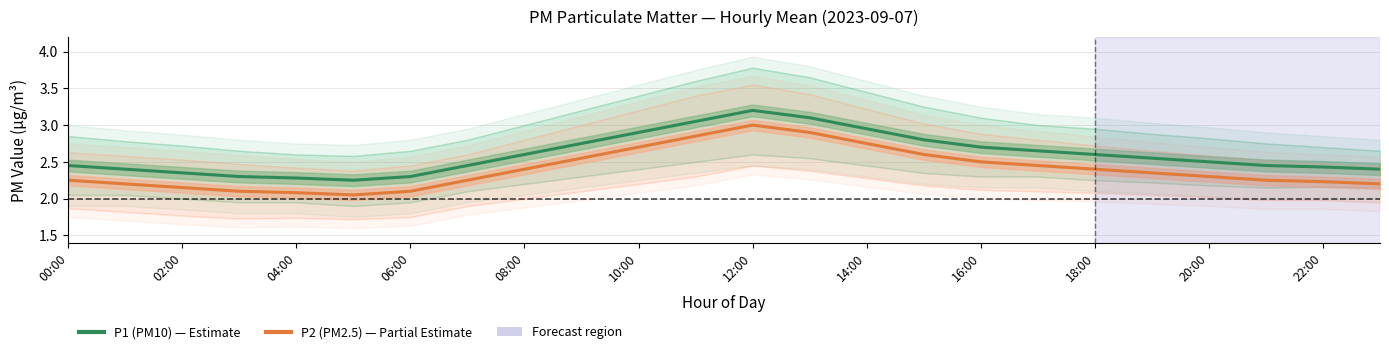

Does the chart have visible grid lines?

Yes